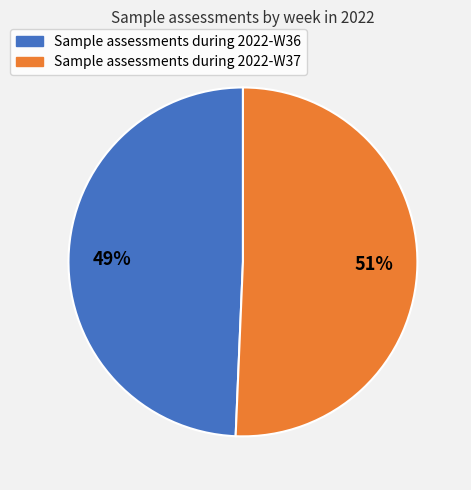

Is it true that Sample assessments during 2022-W37 is 51% of the pie?

True